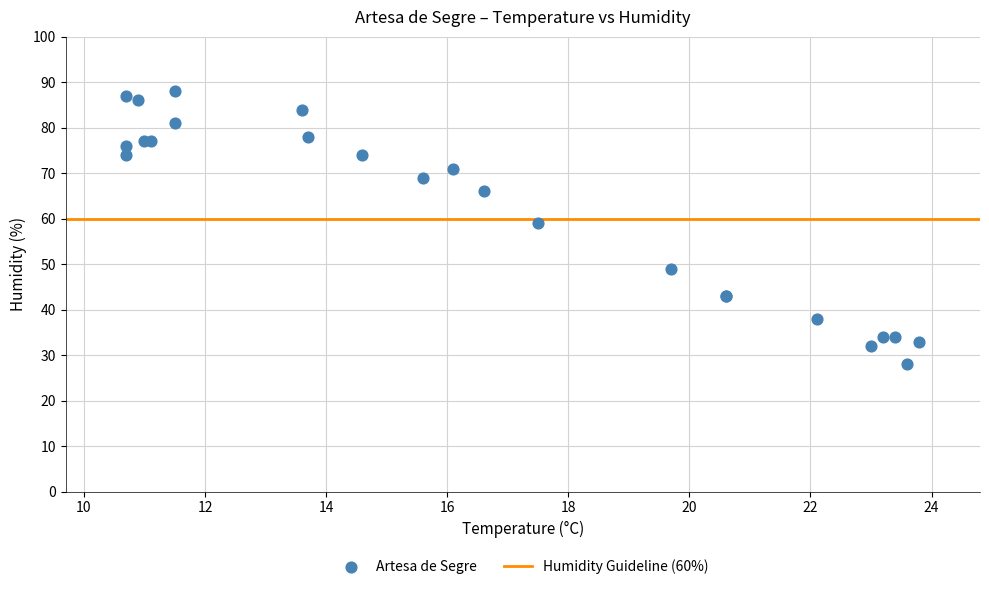

What Y value in the scatter plot is closest to 58?

59